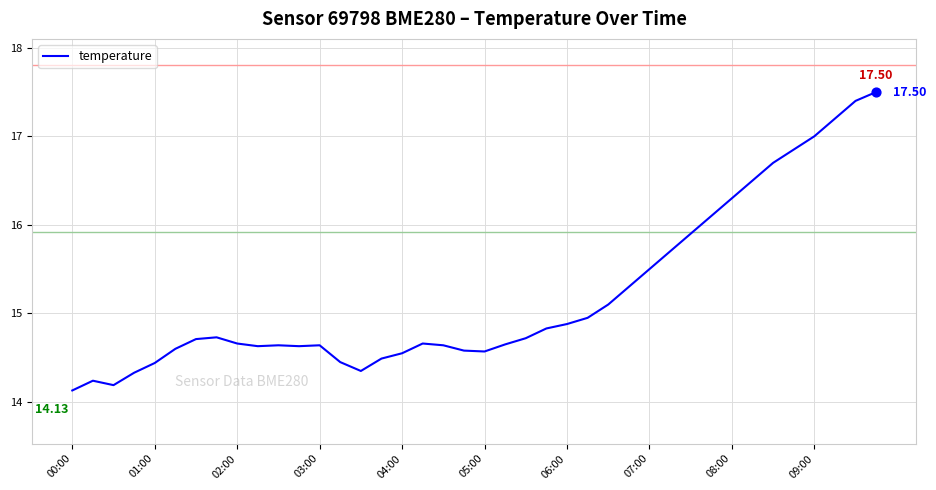

Is this an area chart (filled region under the line)?

No